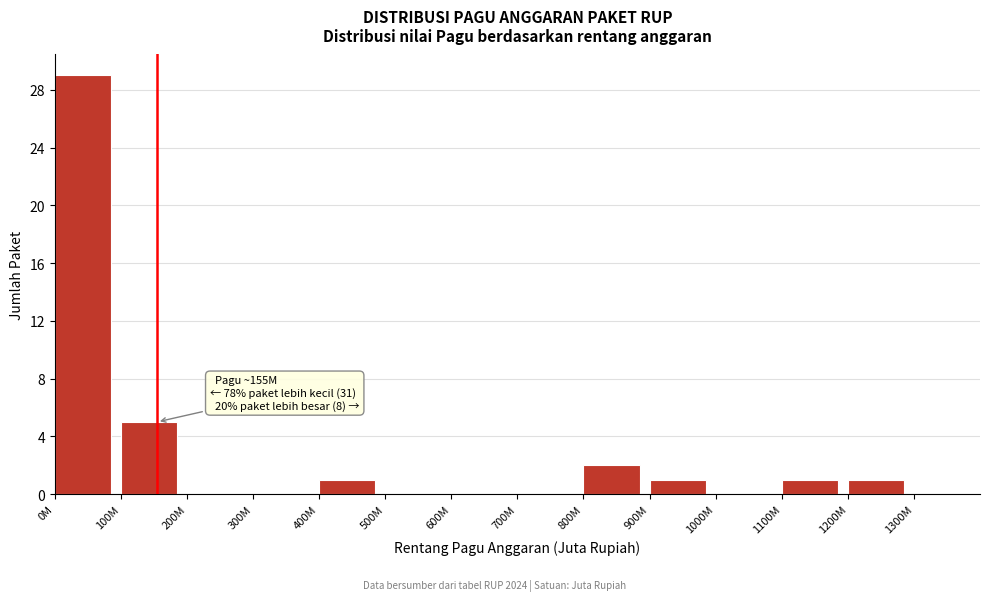

Reading left to right, transcribe all the data shown in this chart.

0M=29	100M=5	200M=0	300M=0	400M=1	500M=0	600M=0	700M=0	800M=2	900M=1	1000M=0	1100M=1	1200M=1	1300M=0